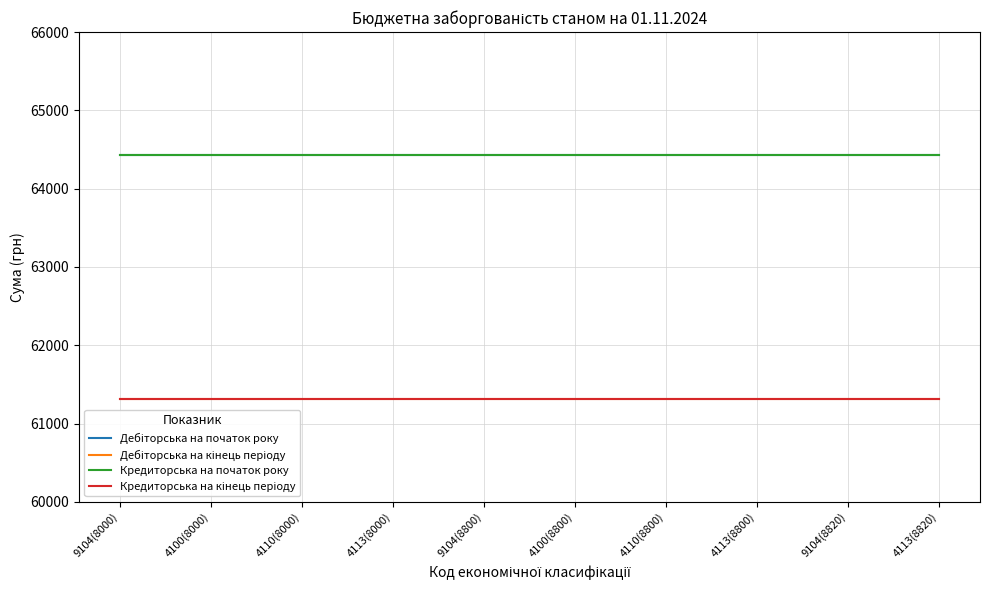

At how many categories does at least one series exceed 63049?

10